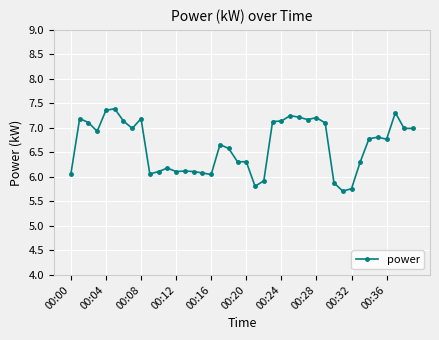

True or false: there are more than 0 points higher than both neighbors.

True